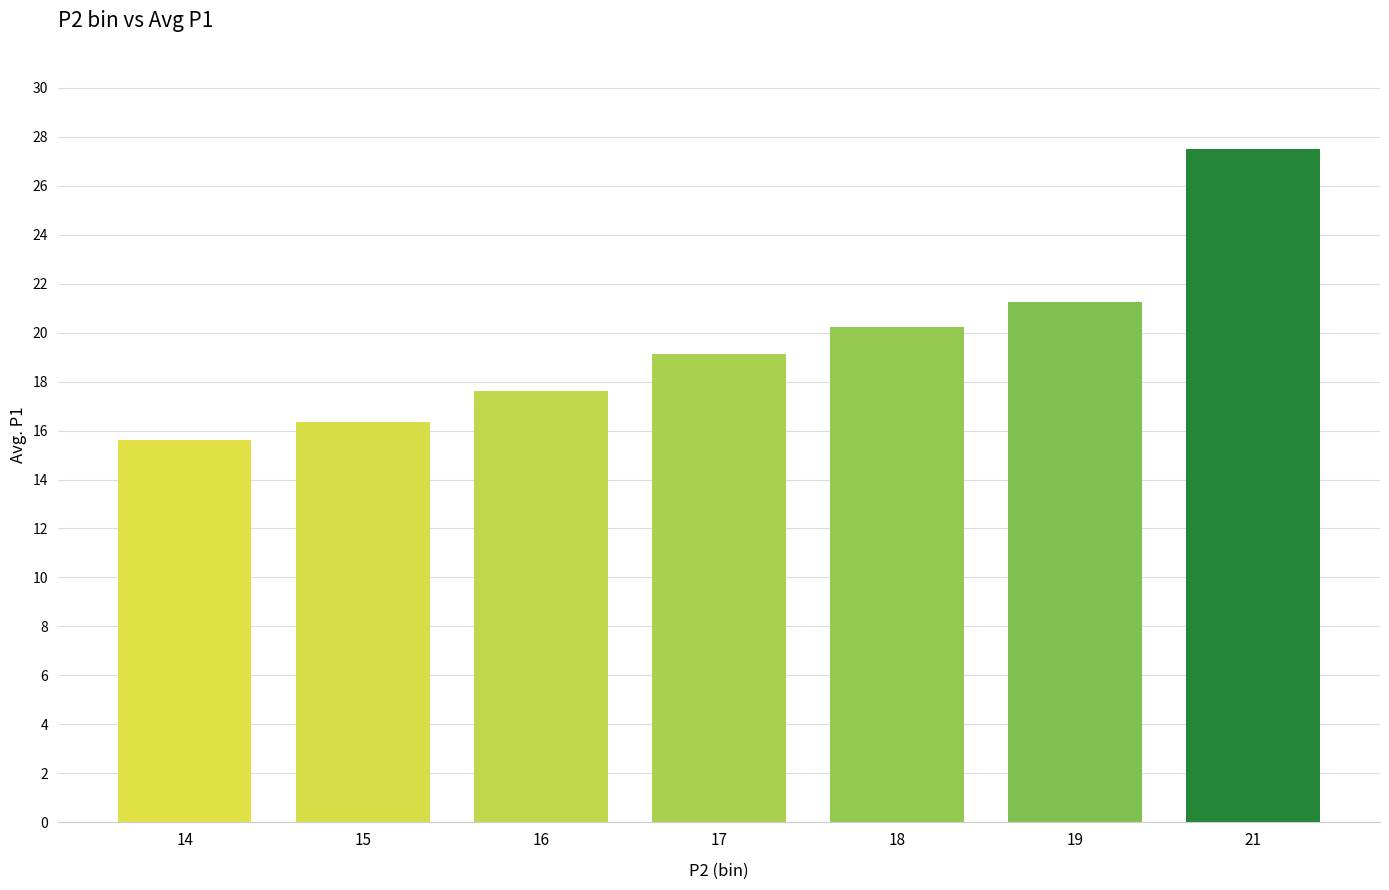

What is the sum of all values?

137.6